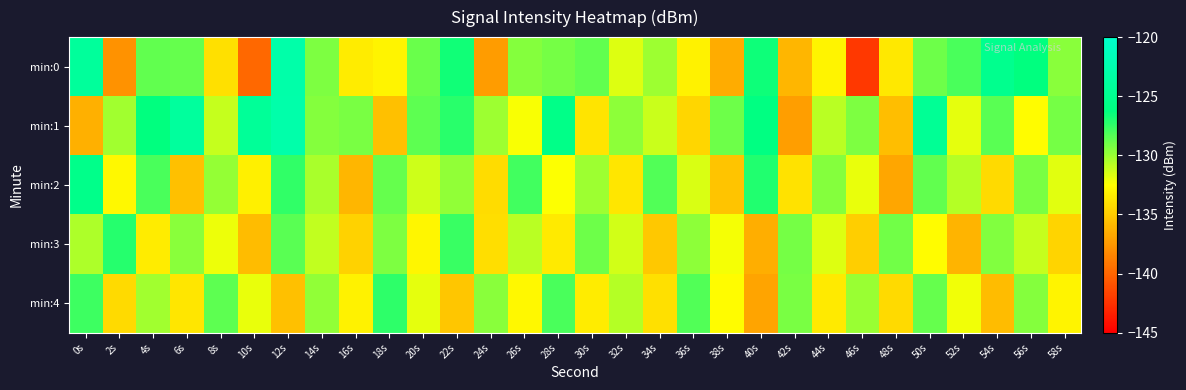

Which series has the largest total across all categories?

min:1